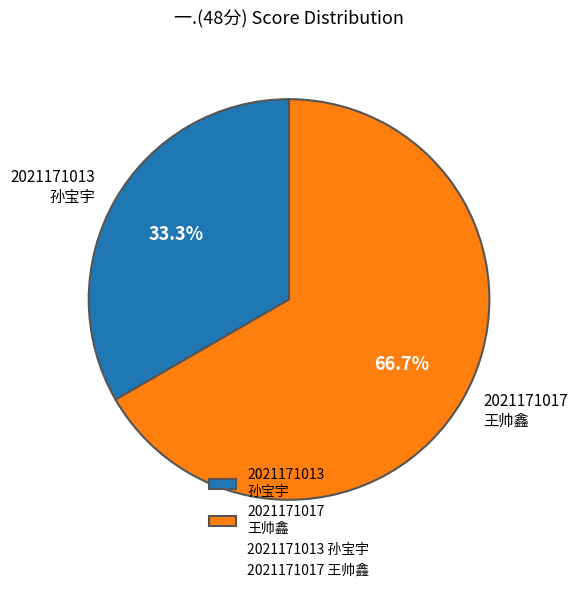

Approximately how many times larger is the value at 2021171013 孙宝宇 compared to 2021171017 王帅鑫?

0.5